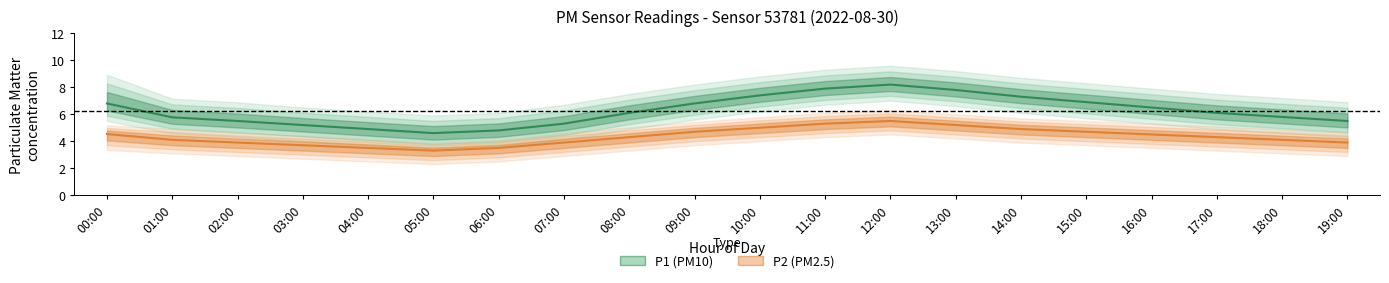

What is the label of the 2nd point from the left?

01:00